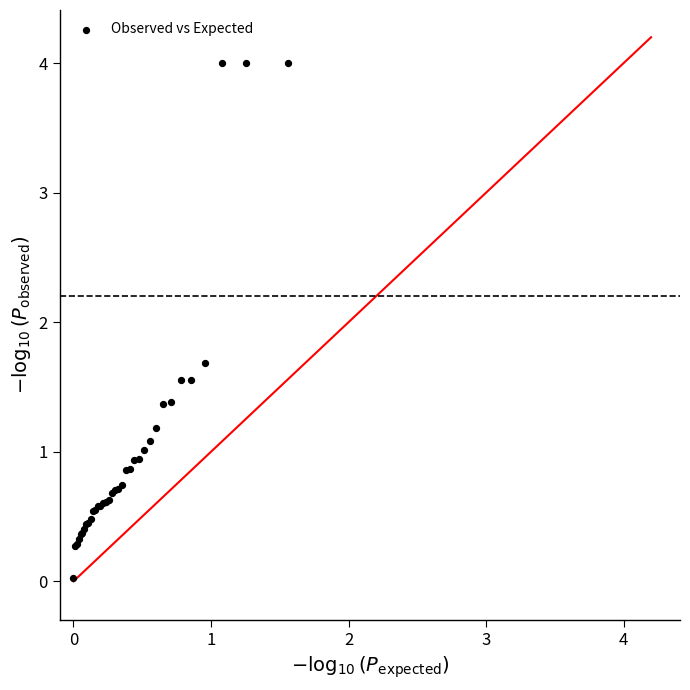

What Y value in the scatter plot is closest to 2?

1.7